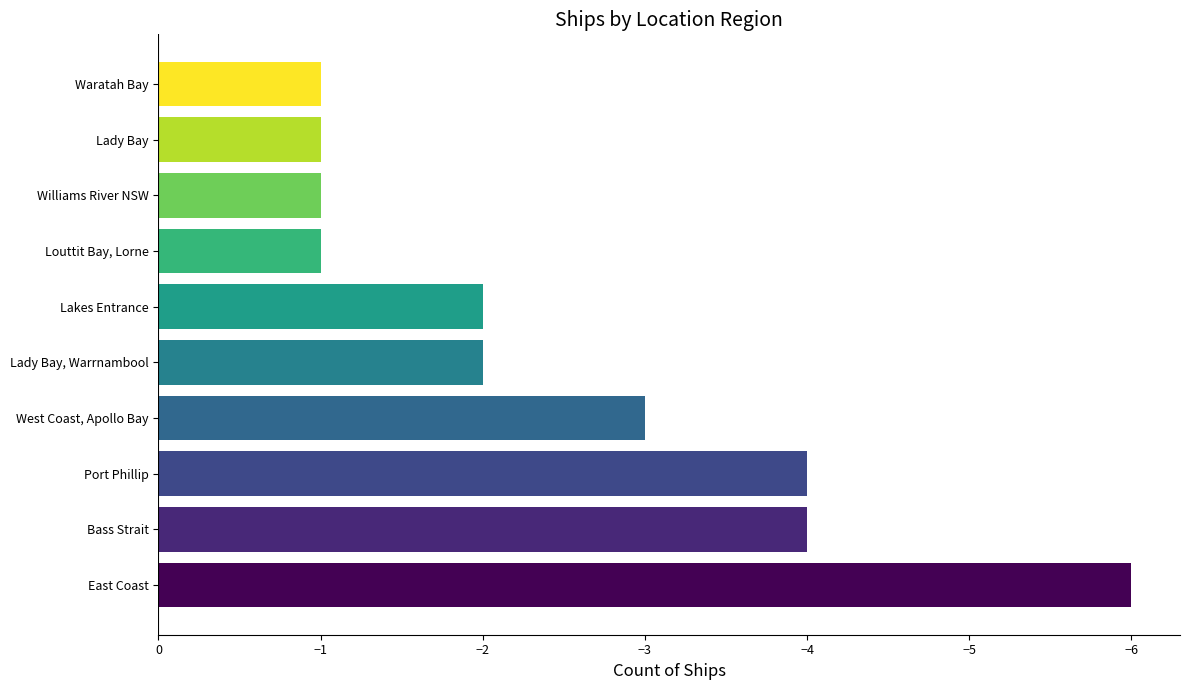

The chart shows a value of -1 at Lady Bay, Warrnambool. True or false?

False